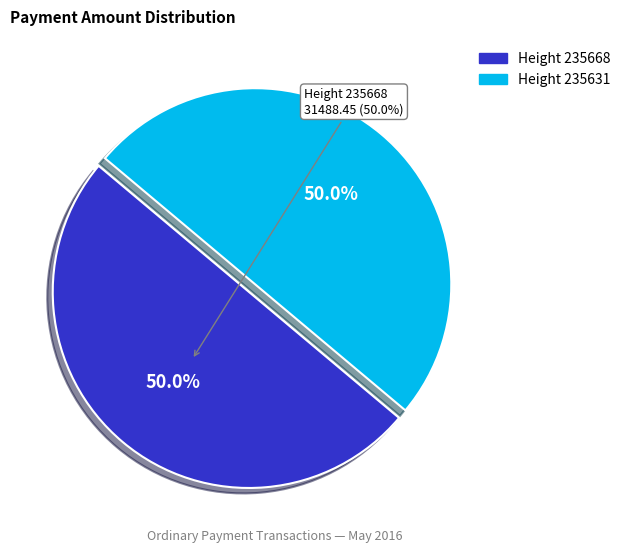

What percentage is the 235668 slice, to the nearest percent?

50%